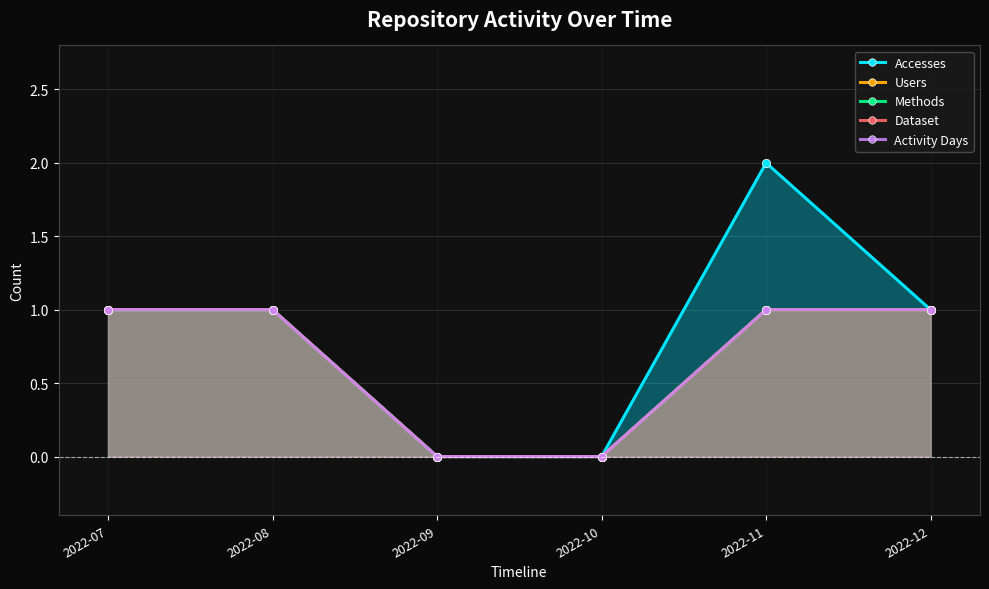

How many interior local peaks does the Accesses series have?

1